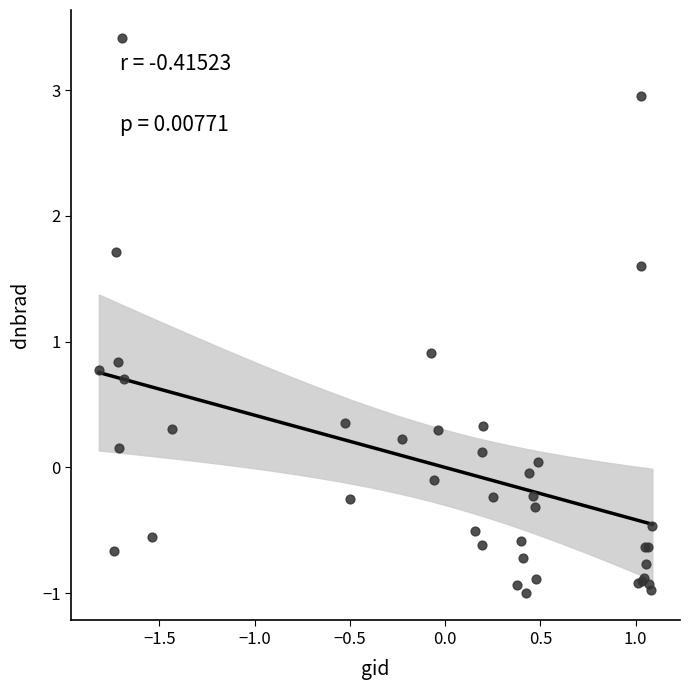

What Y value in the scatter plot is closest to 1?

0.9